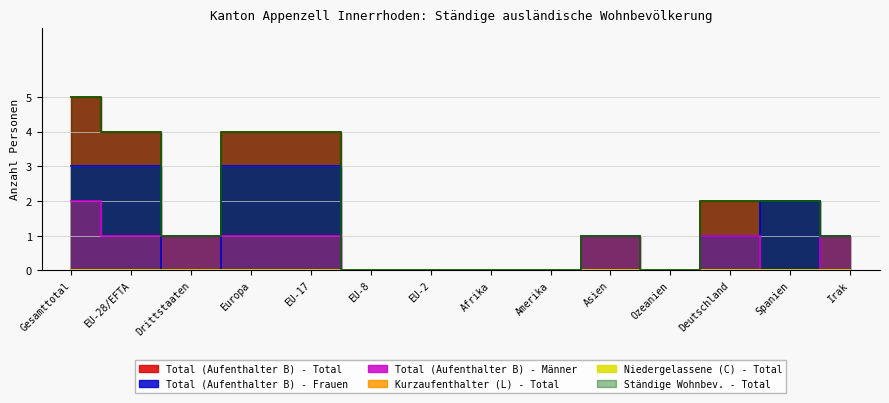

Where is the first local minimum for Total (Aufenthalter B) - Frauen?

Drittstaaten